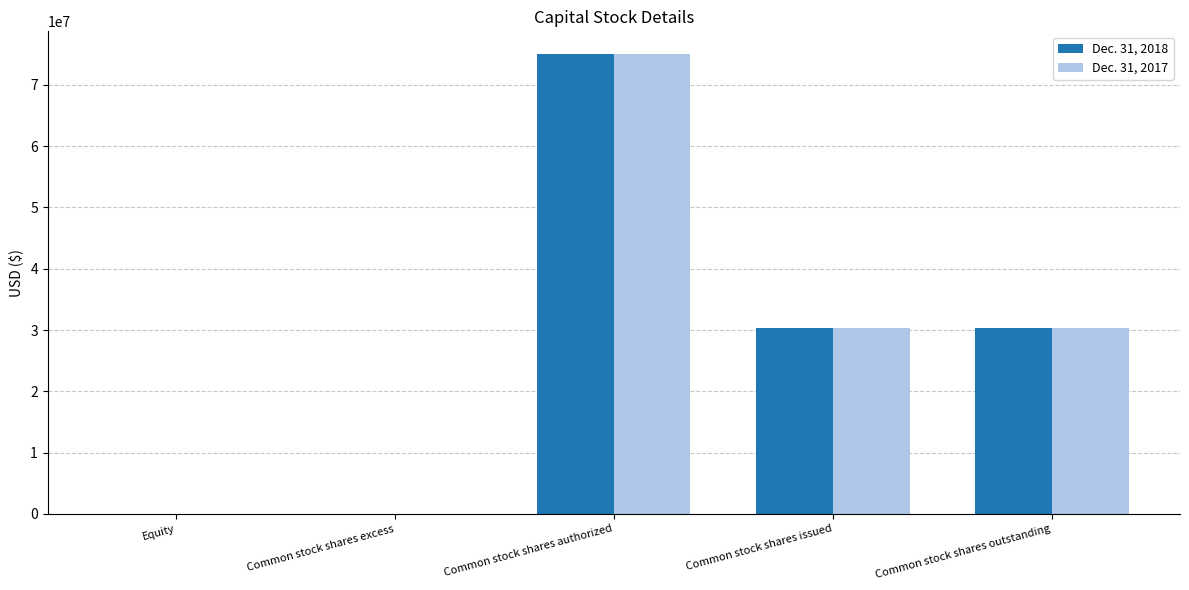

The Dec. 31, 2017 series shows 30300000 at Common stock shares issued. True or false?

True